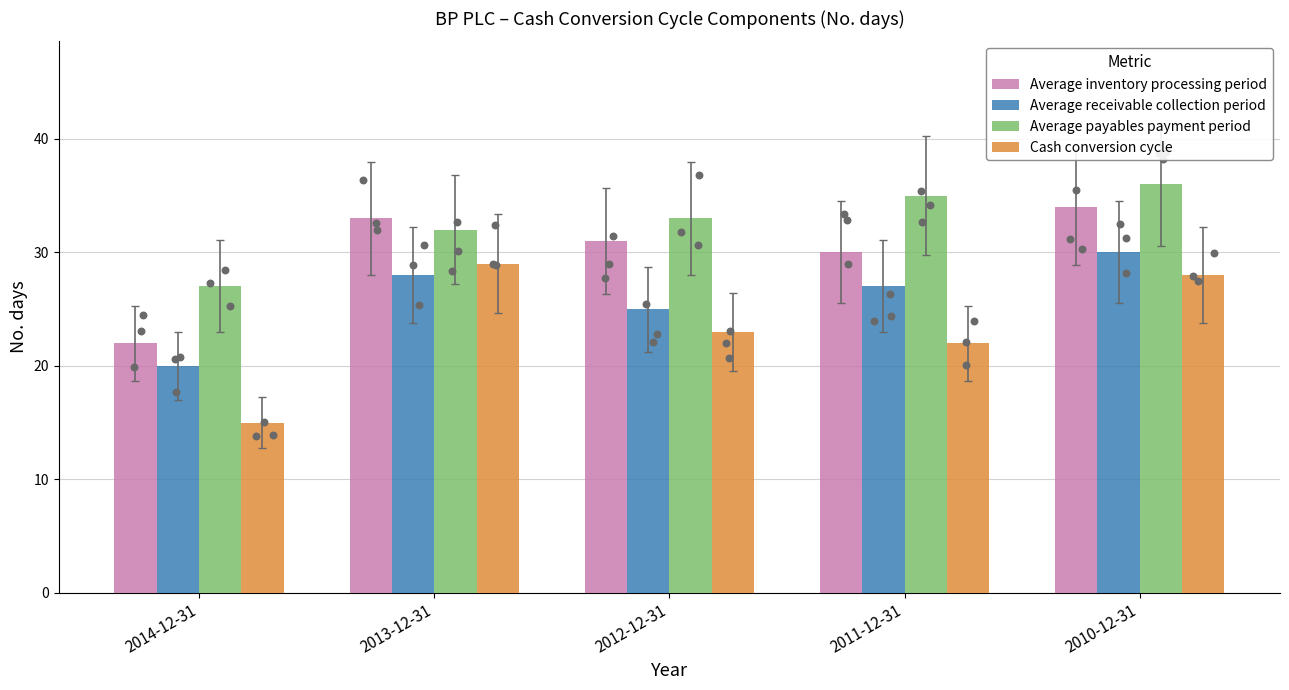

Which series contains the lowest Y value?

Cash conversion cycle